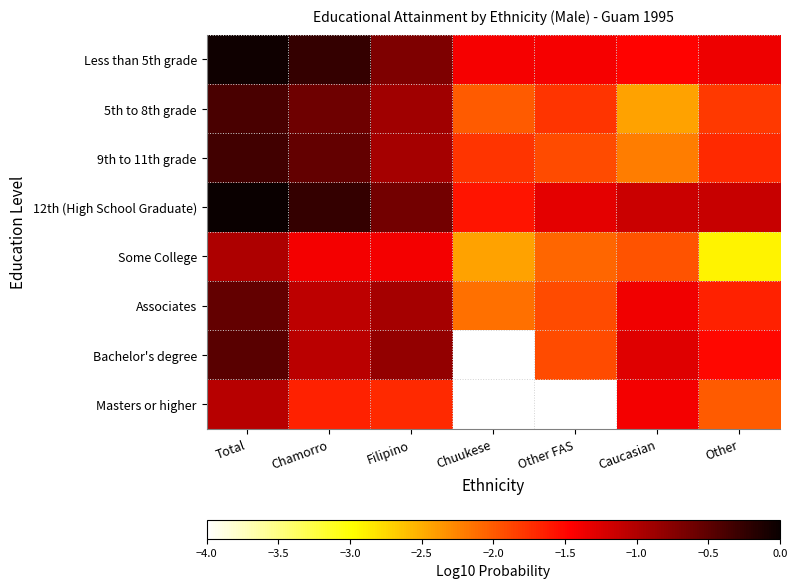

Which category has the highest value in the 9th to 11th grade series?

Total